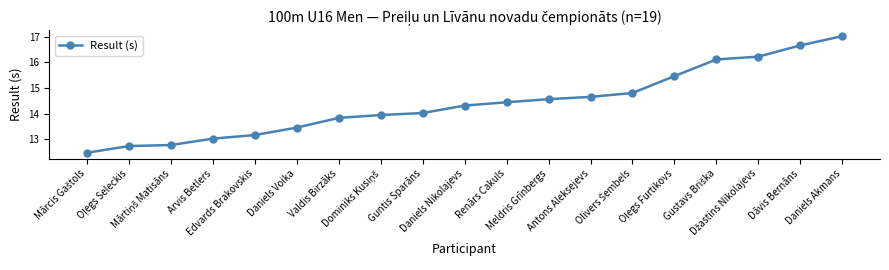

What is the difference between the maximum and second lowest values?

4.3